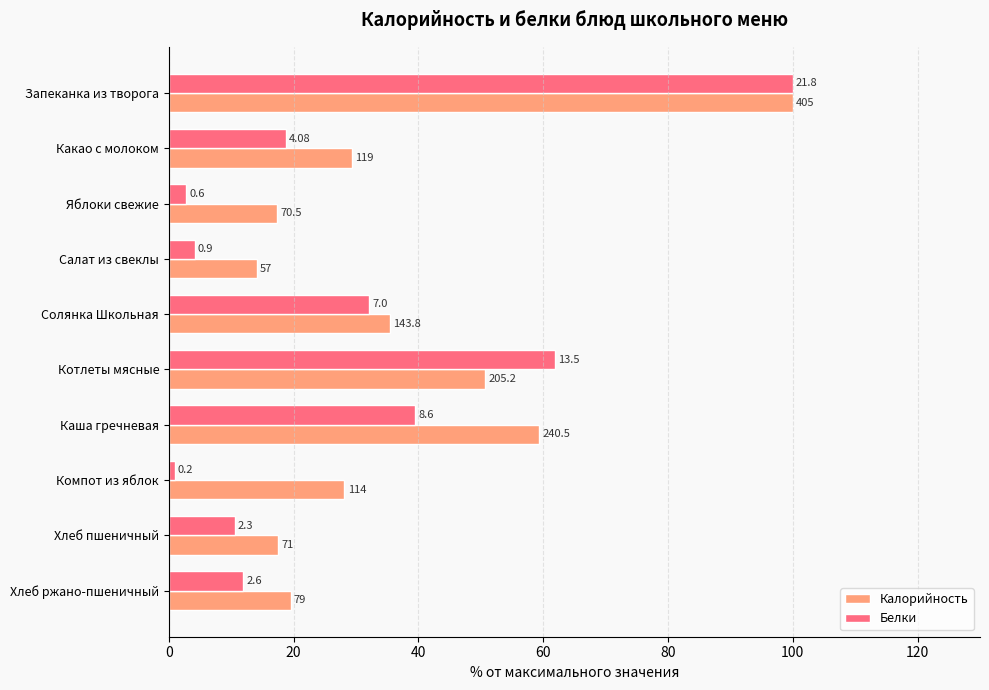

What are all the series names shown in the legend?

Калорийность, Белки